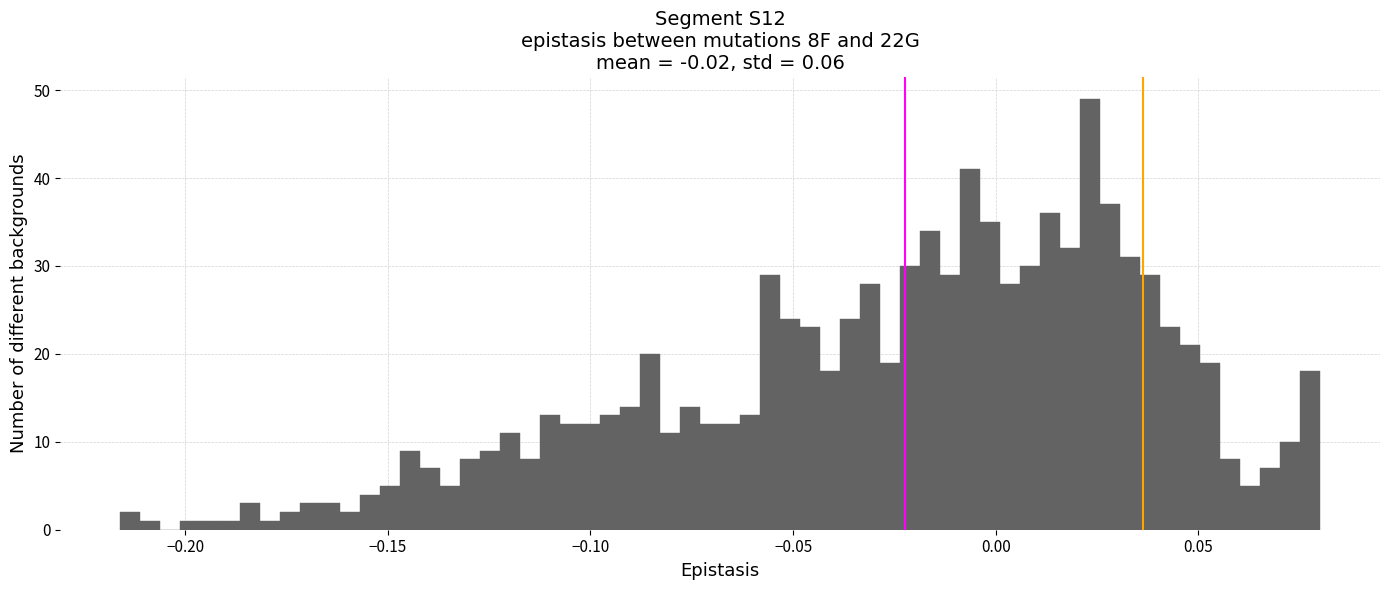

Around what value on the x-axis is the tallest bar? Give the approximate position of its centre, as read against the axis.

0.025